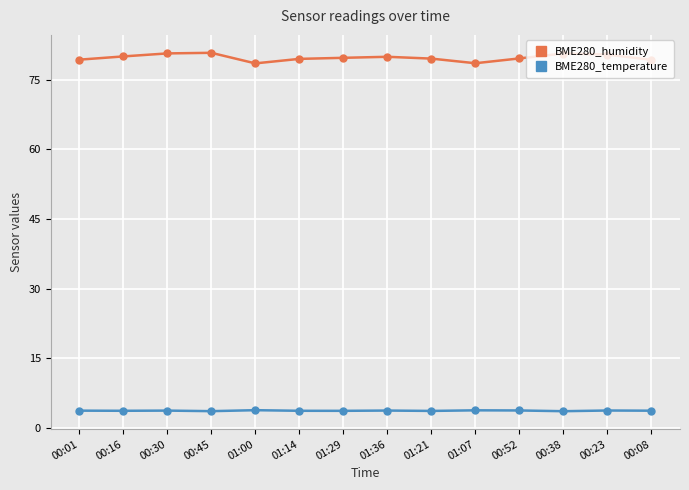

What is the difference between the maximum and minimum values in the BME280_temperature series?

0.2